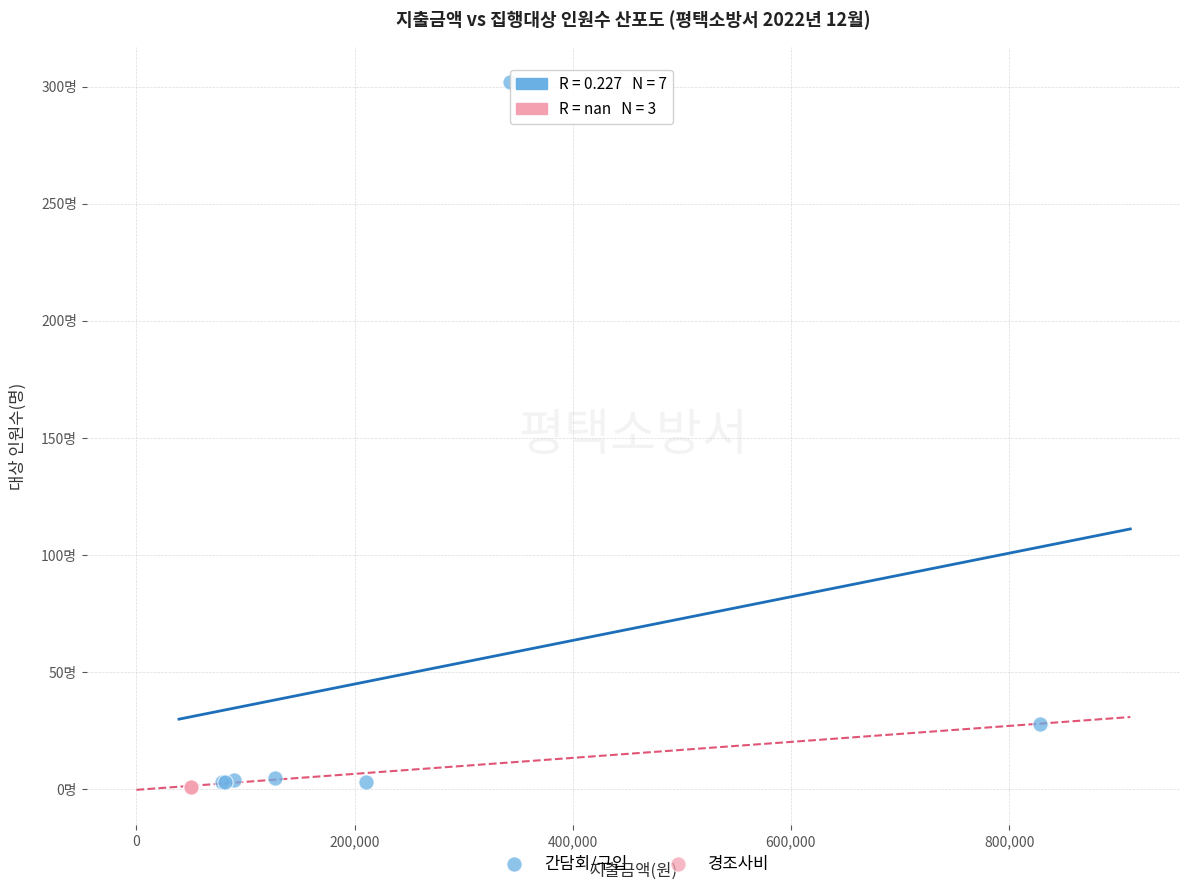

What are all the series names shown in the legend?

간담회/구입, 경조사비